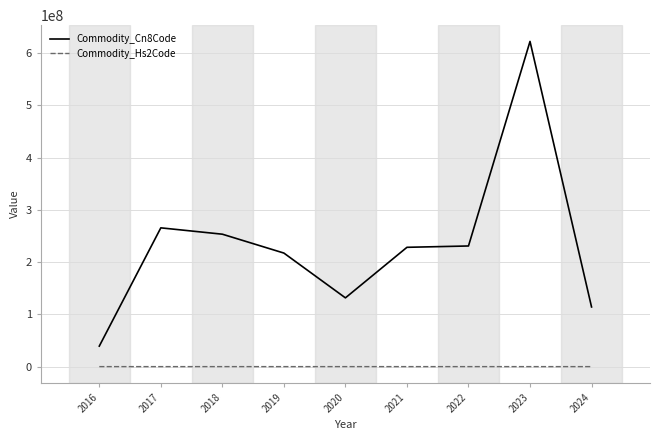

Read the Commodity_Cn8Code value at 2021.

228304021